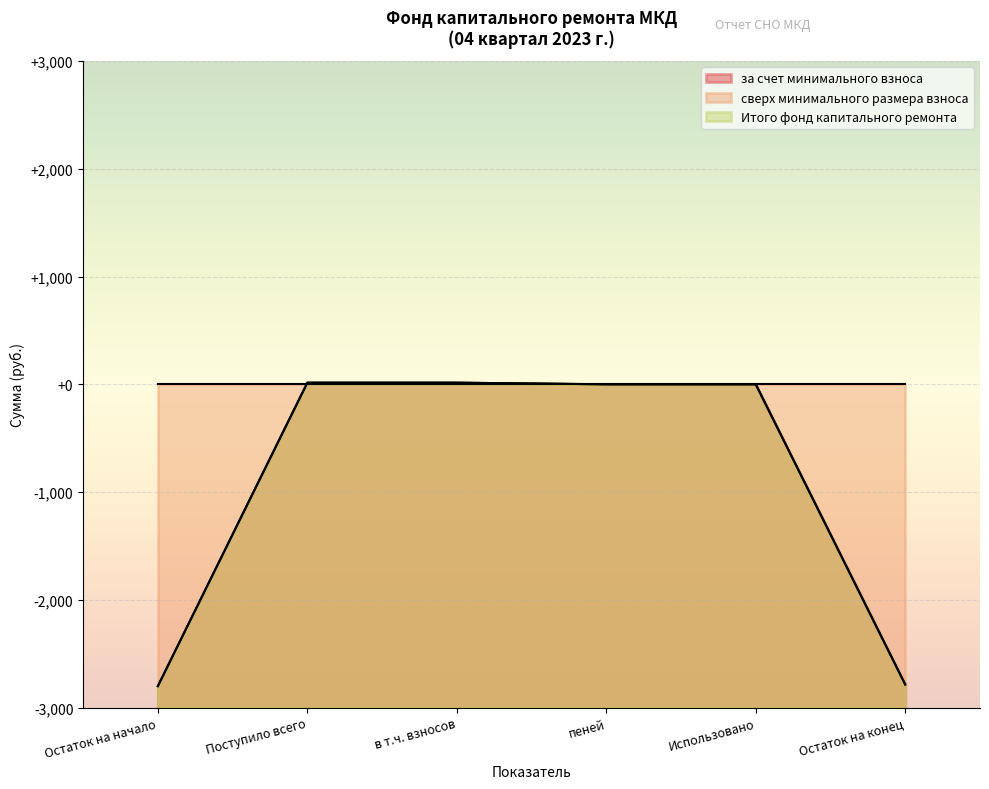

At which label does Итого фонд капитального ремонта reach its peak?

Поступило всего